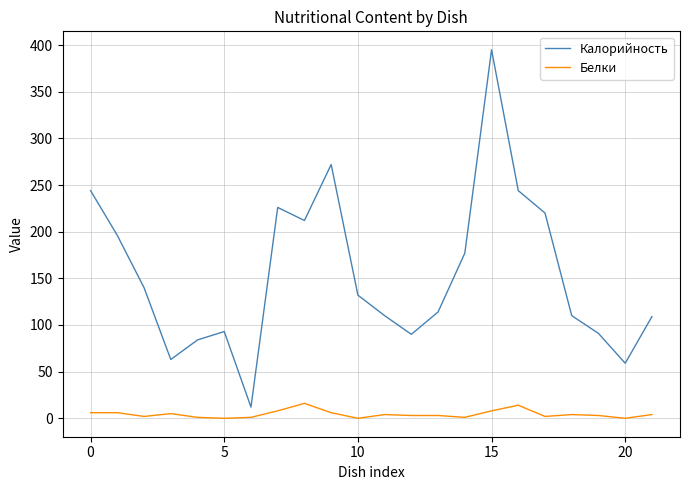

Rank the series by their maximum value, from lowest to highest.

Белки, Калорийность